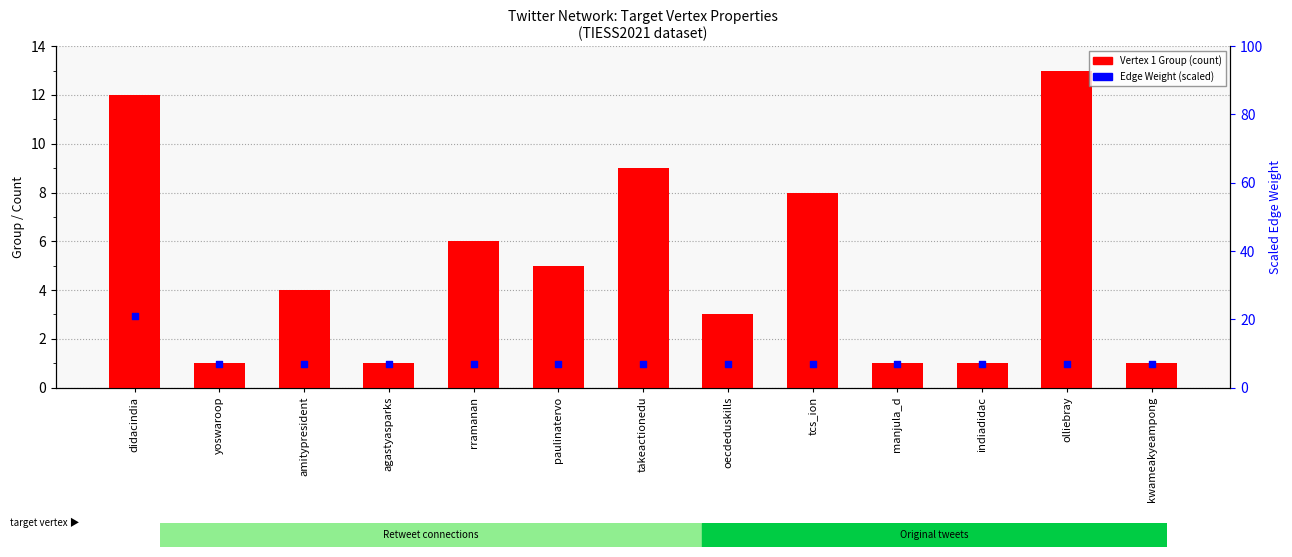

Which series contains the lowest Y value?

Vertex 1 Group